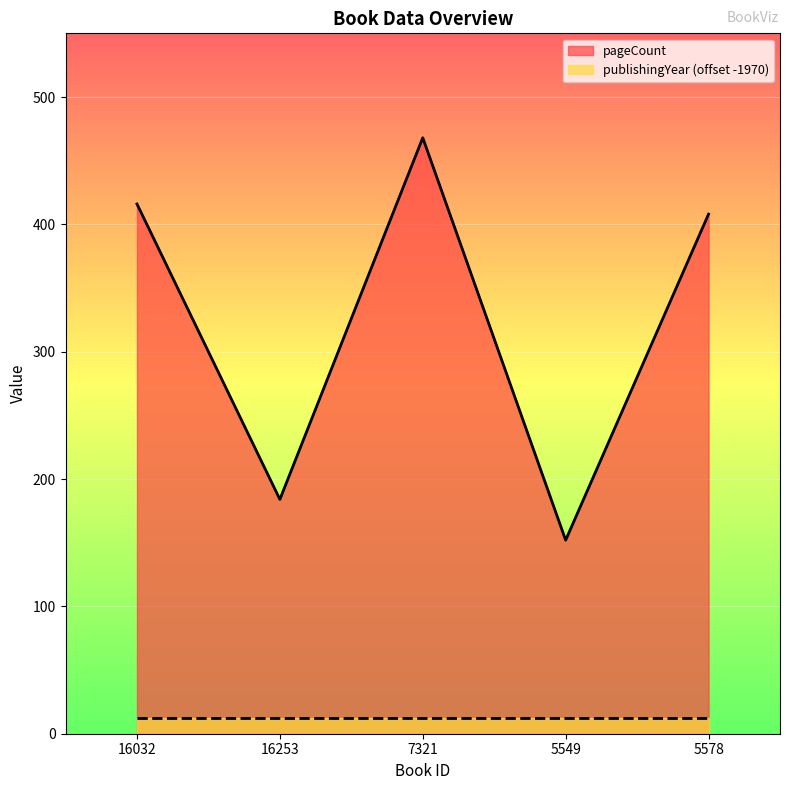

What is the sum of the values at 5549 and 16032?

568